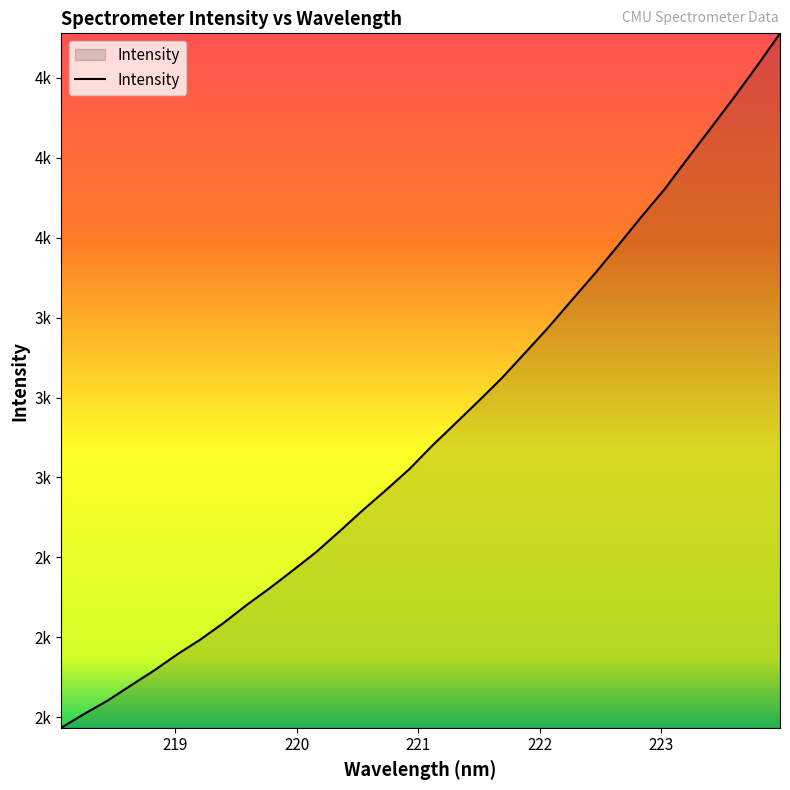

What is the minimum value shown in the chart?

1967.5